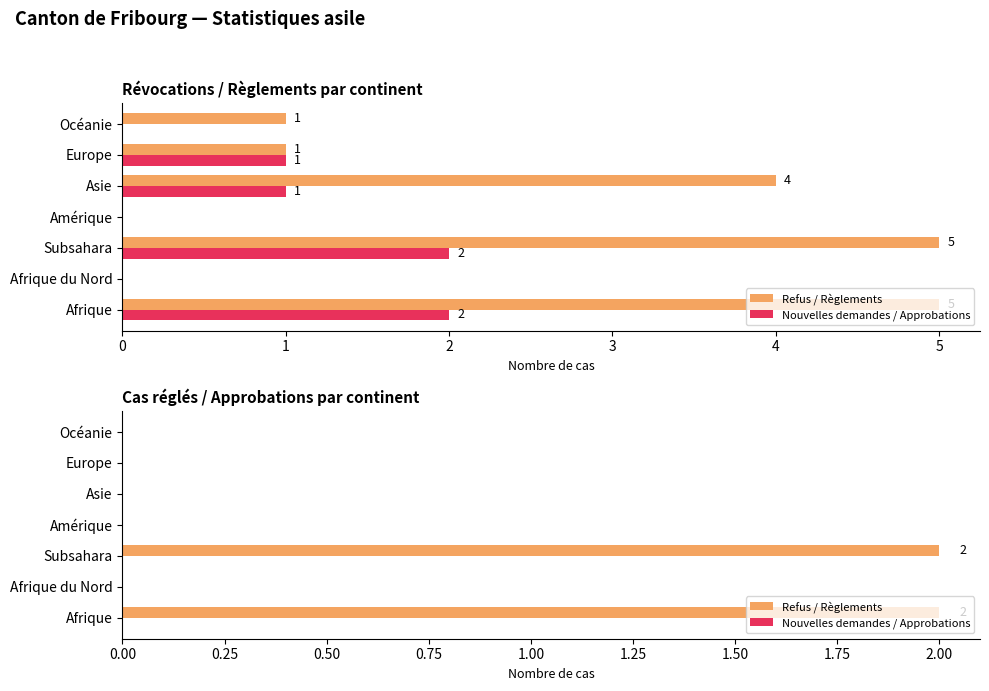

The Refus / Règlements series shows 0.7 at Europe. True or false?

False